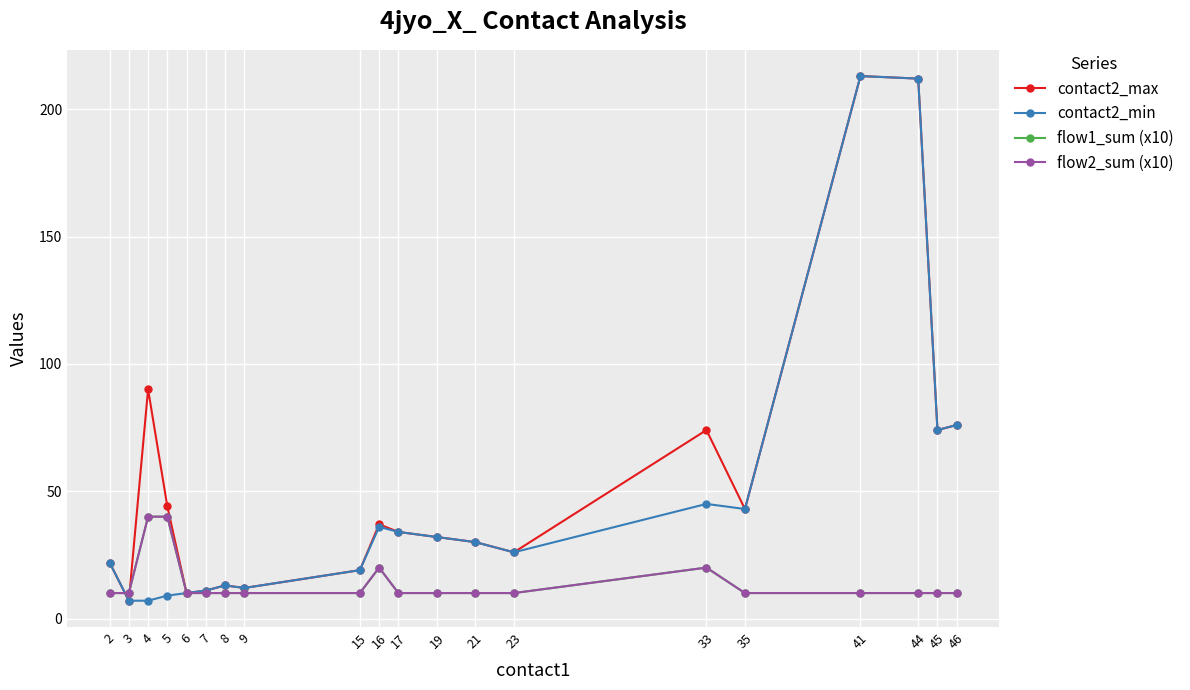

How many lines are shown in the chart?

4